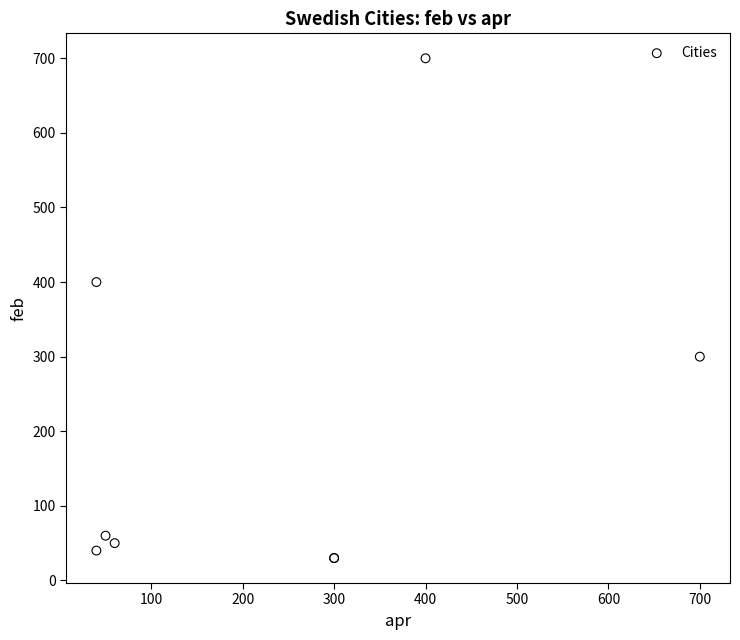

What Y value in the scatter plot is closest to 365?

400